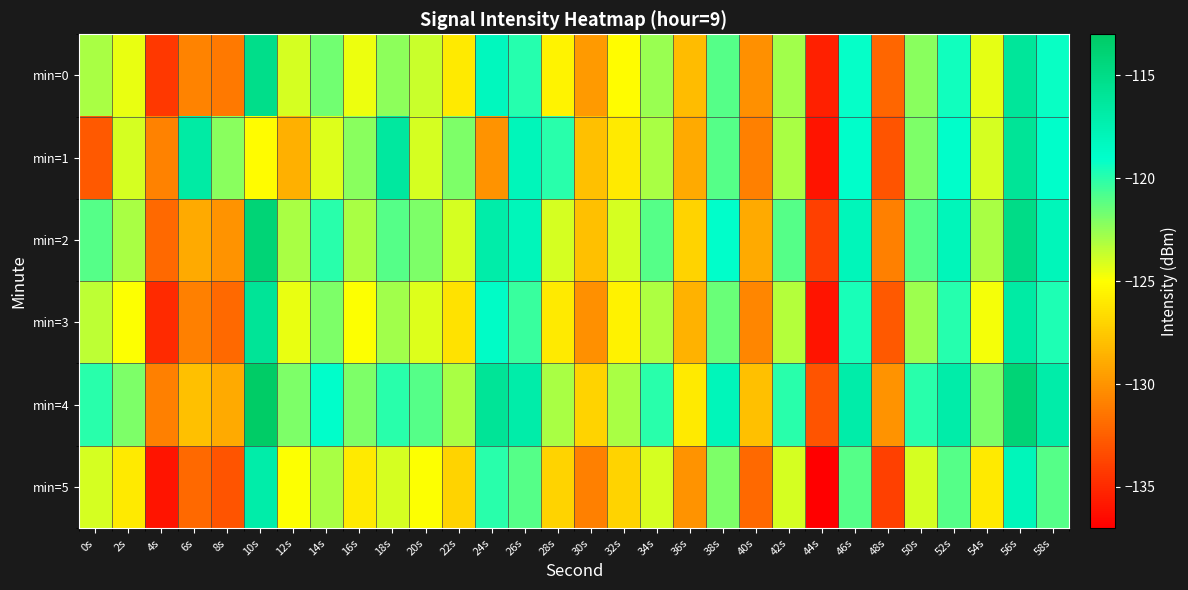

Reading left to right, extract all data points from this chart.

min=0: 0s=-123.0	2s=-124.5	4s=-134.3	6s=-130.8	8s=-131.3	10s=-115.2	12s=-124.1	14s=-121.6	16s=-124.6	18s=-122.3	20s=-123.7	22s=-126.0	24s=-118.2	26s=-119.9	28s=-125.5	30s=-129.7	32s=-125.1	34s=-122.6	36s=-128.1	38s=-121.0	40s=-130.2	42s=-122.8	44s=-135.5	46s=-119.1	48s=-132.2	50s=-122.2	52s=-119.4	54s=-124.3	56s=-116.2	58s=-119.2
min=1: 0s=-132.7	2s=-124.0	4s=-130.9	6s=-116.7	8s=-122.2	10s=-125.1	12s=-128.7	14s=-124.2	16s=-122.2	18s=-116.4	20s=-124.0	22s=-122.0	24s=-130.0	26s=-118.0	28s=-120.0	30s=-128.0	32s=-126.0	34s=-123.0	36s=-129.0	38s=-121.0	40s=-131.0	42s=-123.0	44s=-136.0	46s=-119.0	48s=-133.0	50s=-122.0	52s=-119.0	54s=-124.0	56s=-116.0	58s=-119.0
min=2: 0s=-121.0	2s=-123.0	4s=-132.0	6s=-129.0	8s=-130.0	10s=-114.0	12s=-123.0	14s=-120.0	16s=-123.0	18s=-121.0	20s=-122.0	22s=-124.0	24s=-117.0	26s=-118.0	28s=-124.0	30s=-128.0	32s=-124.0	34s=-121.0	36s=-127.0	38s=-119.0	40s=-129.0	42s=-121.0	44s=-134.0	46s=-118.0	48s=-131.0	50s=-121.0	52s=-118.0	54s=-123.0	56s=-115.0	58s=-118.0
min=3: 0s=-123.5	2s=-125.0	4s=-135.0	6s=-131.0	8s=-132.0	10s=-116.0	12s=-124.5	14s=-122.0	16s=-125.0	18s=-122.8	20s=-124.2	22s=-126.4	24s=-118.7	26s=-120.4	28s=-126.0	30s=-130.2	32s=-125.6	34s=-123.1	36s=-128.6	38s=-121.5	40s=-130.7	42s=-123.3	44s=-136.0	46s=-119.6	48s=-132.7	50s=-122.7	52s=-119.9	54s=-124.8	56s=-116.7	58s=-119.7
min=4: 0s=-120.0	2s=-122.0	4s=-131.0	6s=-128.0	8s=-129.0	10s=-113.0	12s=-122.0	14s=-119.0	16s=-122.0	18s=-120.0	20s=-121.0	22s=-123.0	24s=-116.0	26s=-117.0	28s=-123.0	30s=-127.0	32s=-123.0	34s=-120.0	36s=-126.0	38s=-118.0	40s=-128.0	42s=-120.0	44s=-133.0	46s=-117.0	48s=-130.0	50s=-120.0	52s=-117.0	54s=-122.0	56s=-114.0	58s=-117.0
min=5: 0s=-124.0	2s=-126.0	4s=-136.0	6s=-132.0	8s=-133.0	10s=-117.0	12s=-125.0	14s=-123.0	16s=-126.0	18s=-124.0	20s=-125.0	22s=-127.0	24s=-120.0	26s=-121.0	28s=-127.0	30s=-131.0	32s=-127.0	34s=-124.0	36s=-130.0	38s=-122.0	40s=-132.0	42s=-124.0	44s=-137.0	46s=-121.0	48s=-134.0	50s=-124.0	52s=-121.0	54s=-126.0	56s=-118.0	58s=-121.0